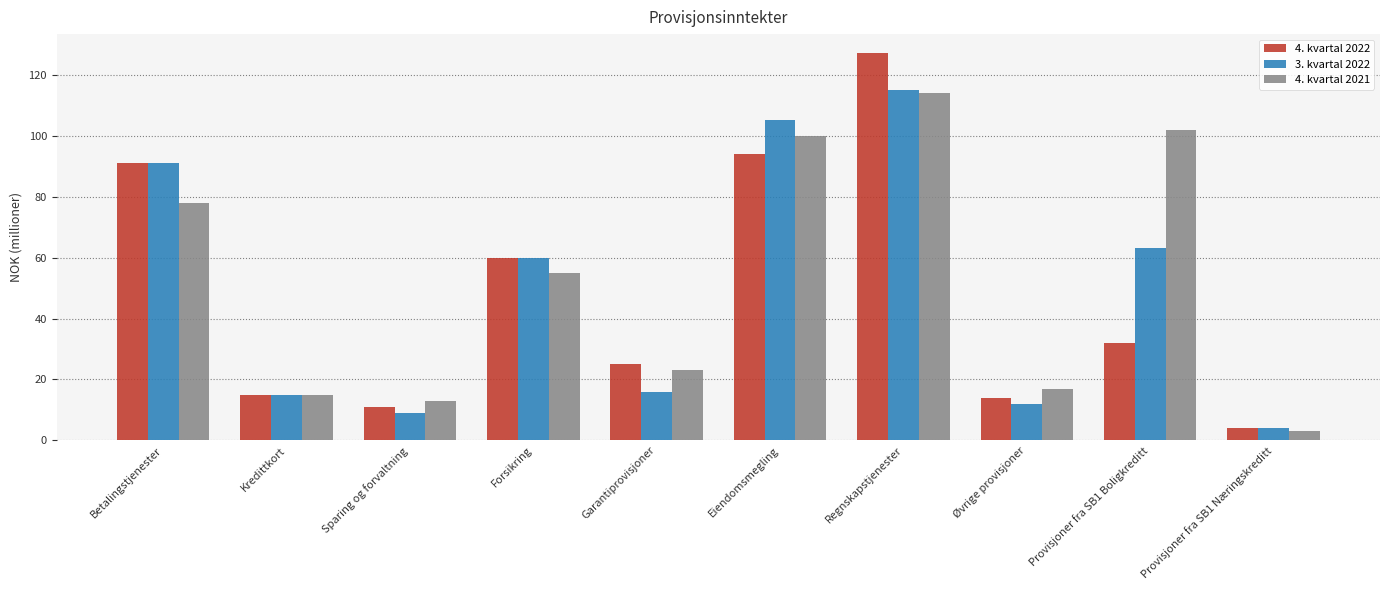

Between Sparing og forvaltning and Provisjoner fra SB1 Boligkreditt, which series saw the biggest shift?

4. kvartal 2021